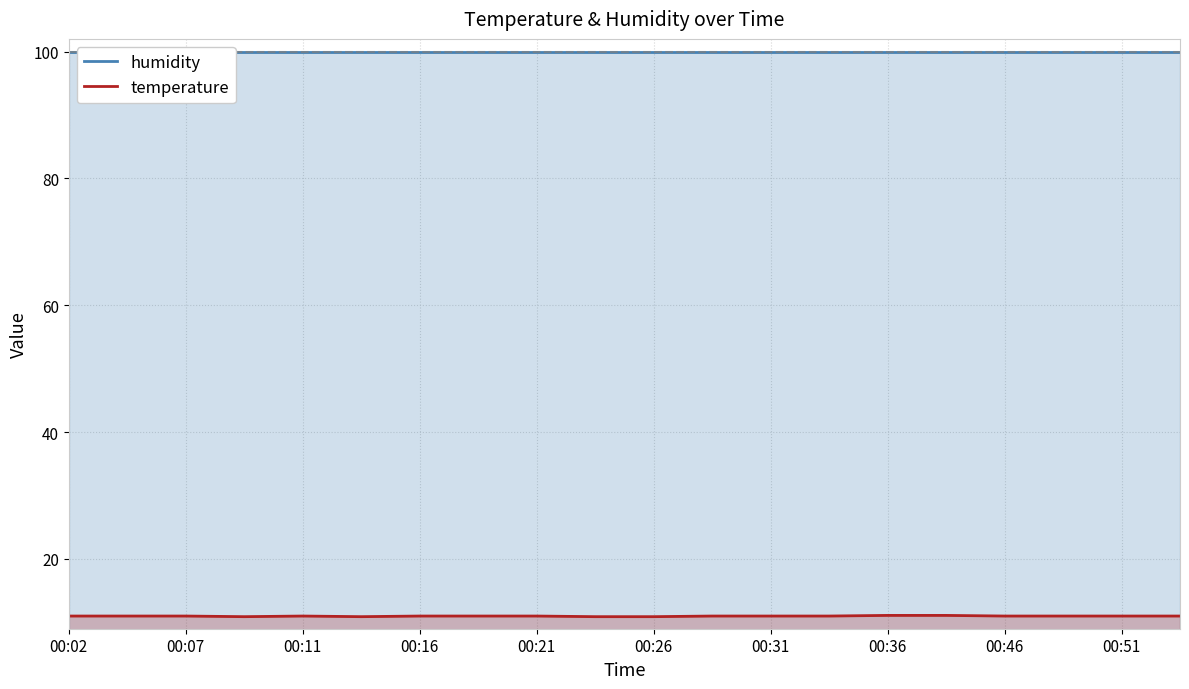

True or false: humidity has more than 1 points higher than both neighbors.

False